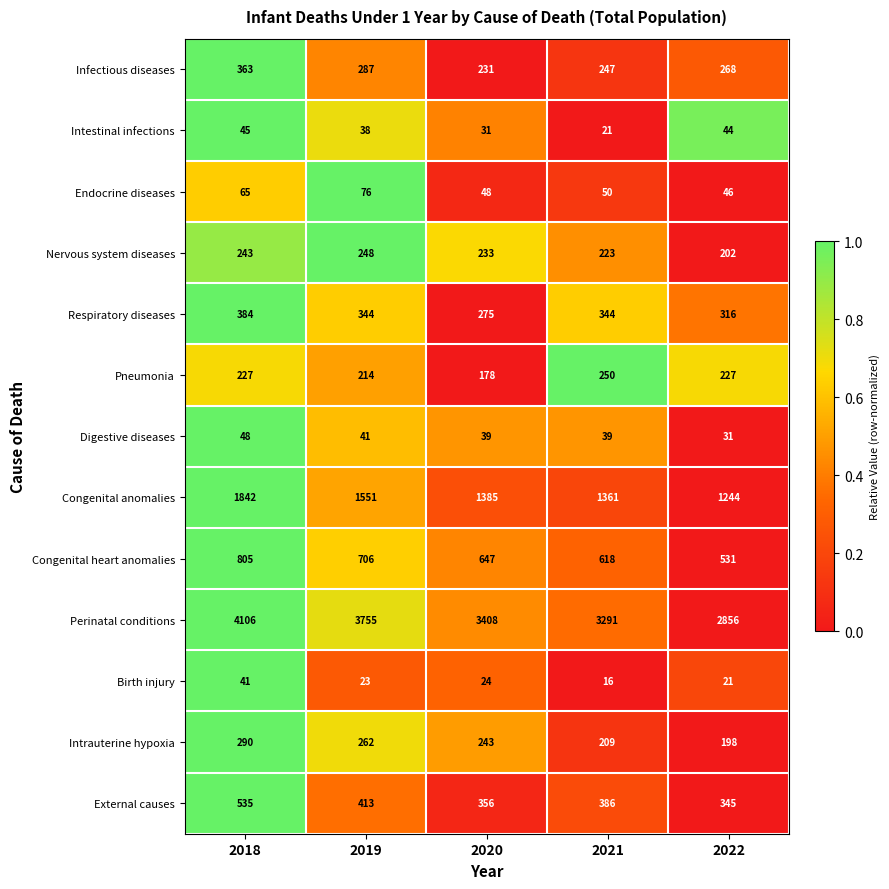

What is the total value across all series at 2019?

7958